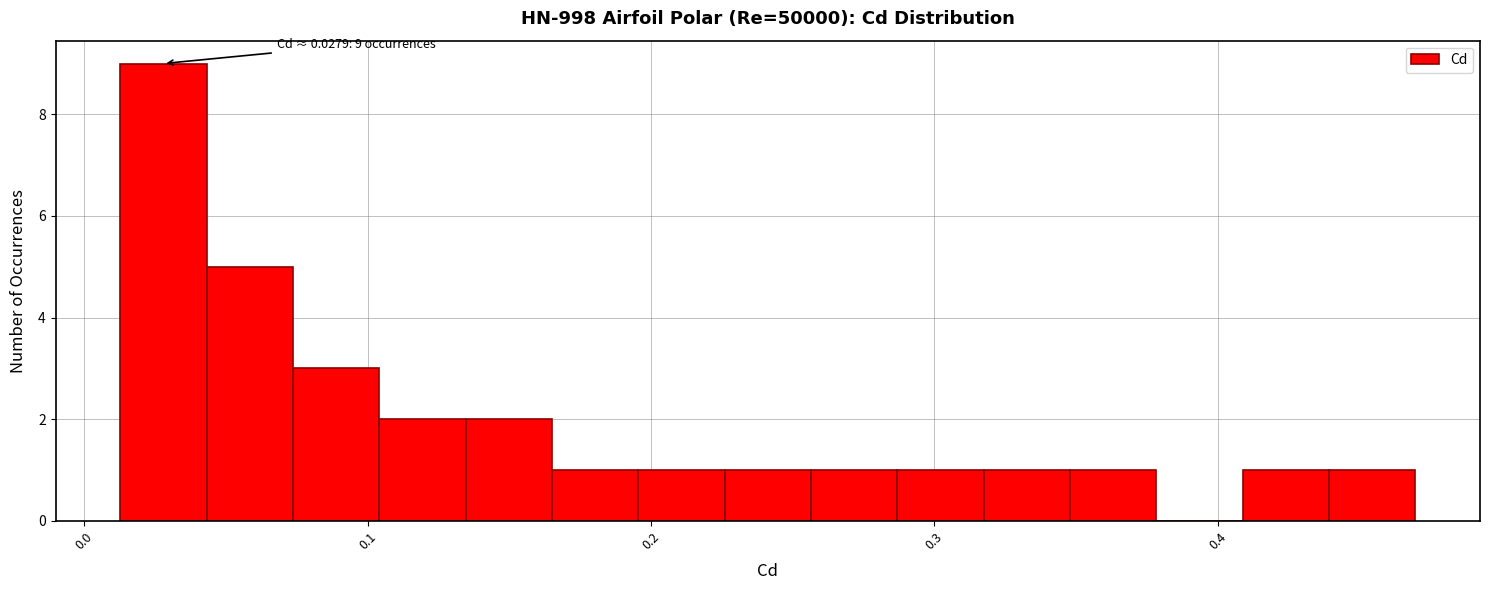

Read against the x-axis, roughly where is the centre of the tallest bar?

0.03